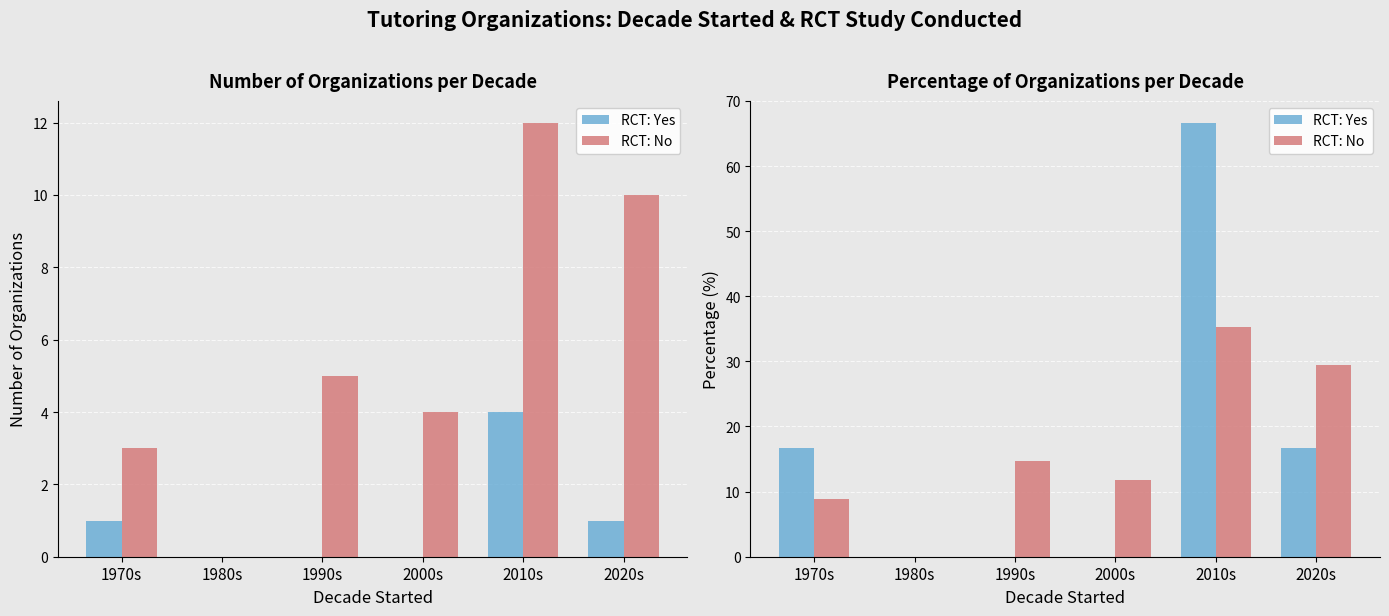

What is the sum of all RCT: No values?

100.0